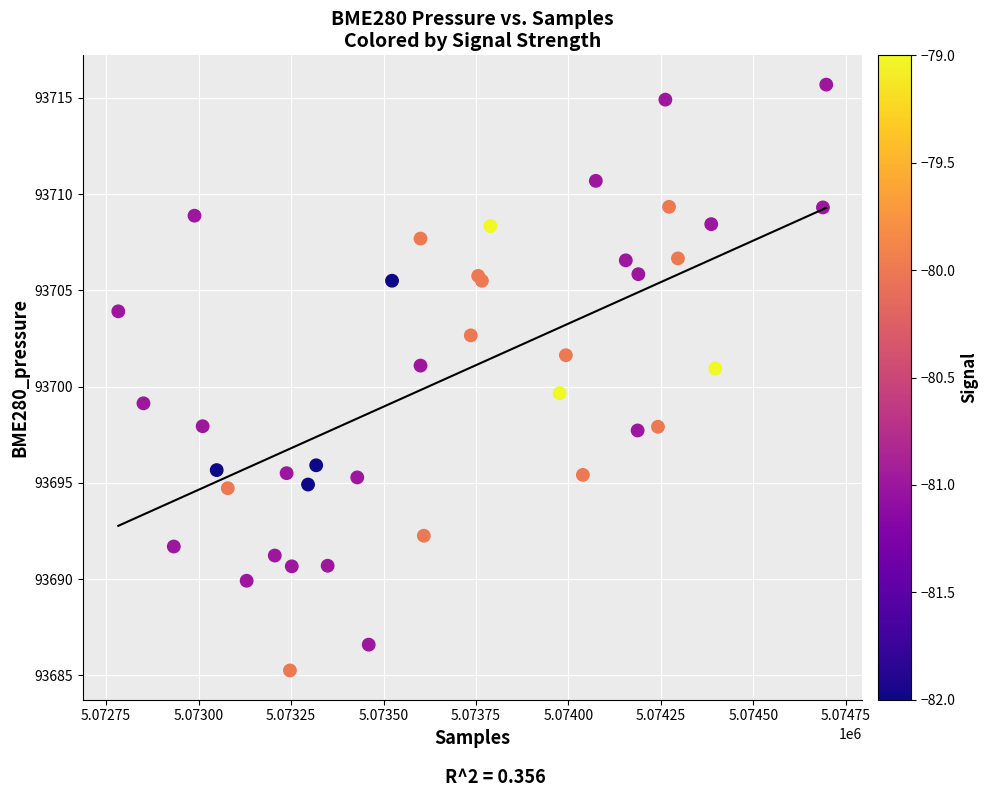

What Y value in the scatter plot is closest to 93700?

93699.7